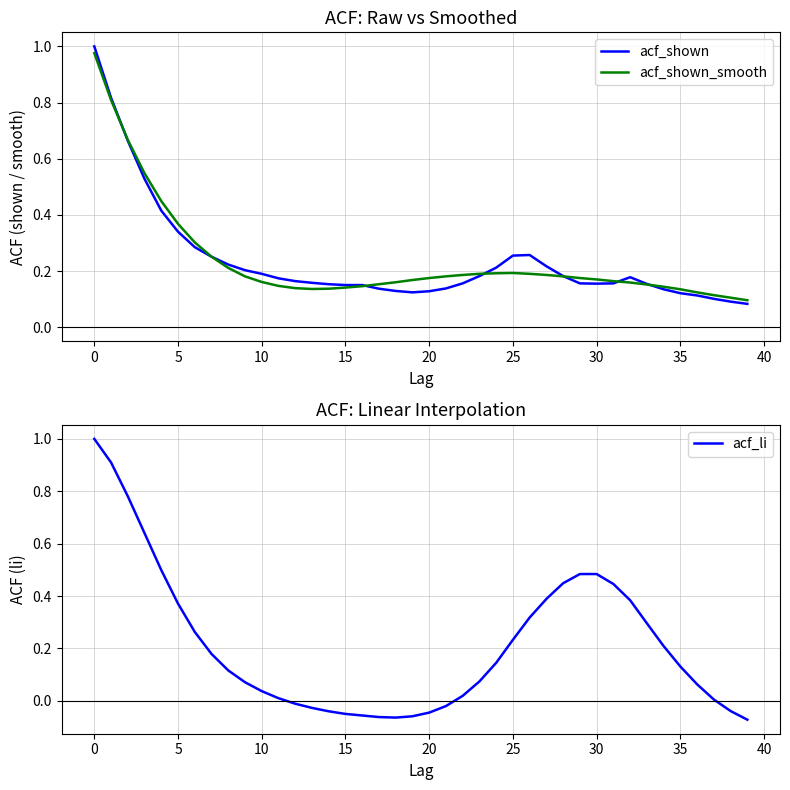

The acf_shown_smooth series shows 0.2 at 22. True or false?

True